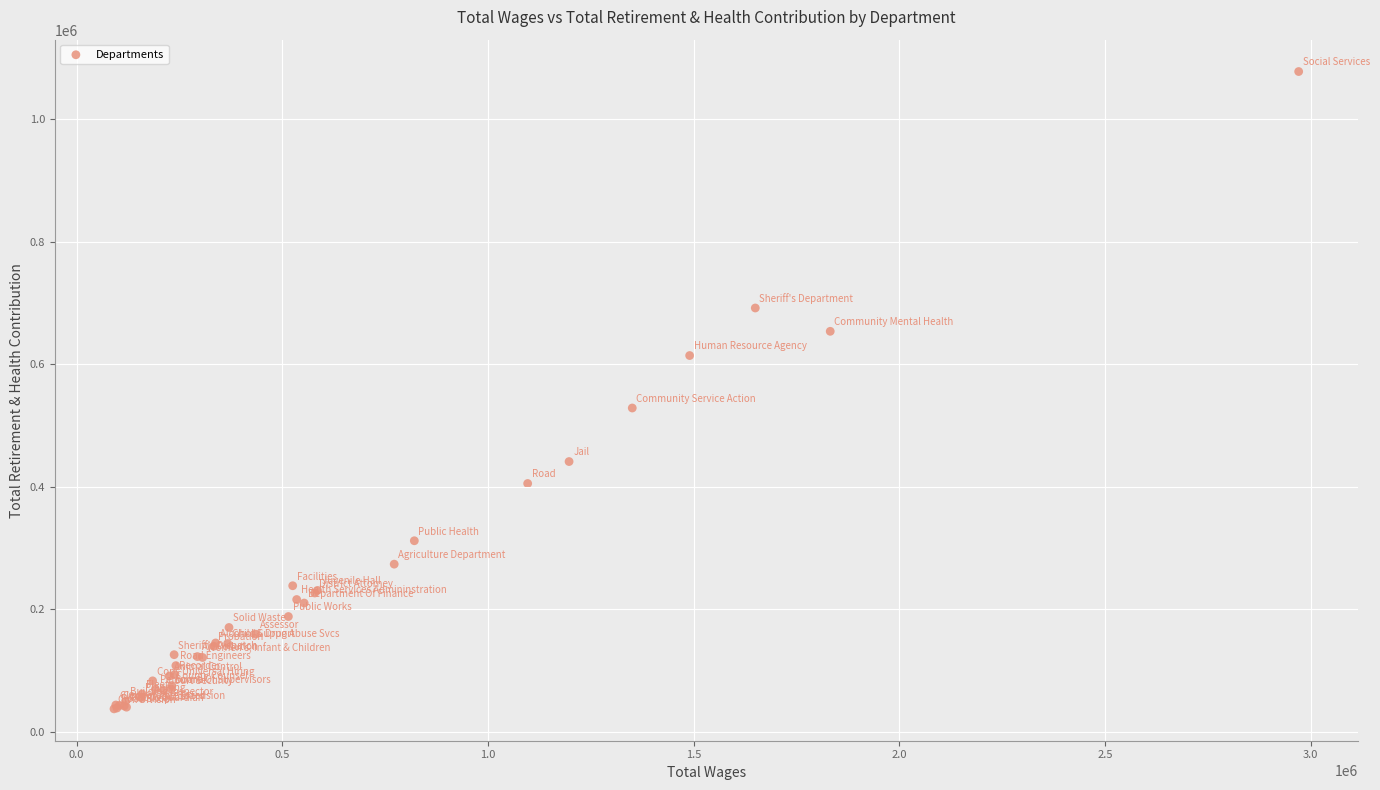

What Y value in the scatter plot is closest to 557347?

528275